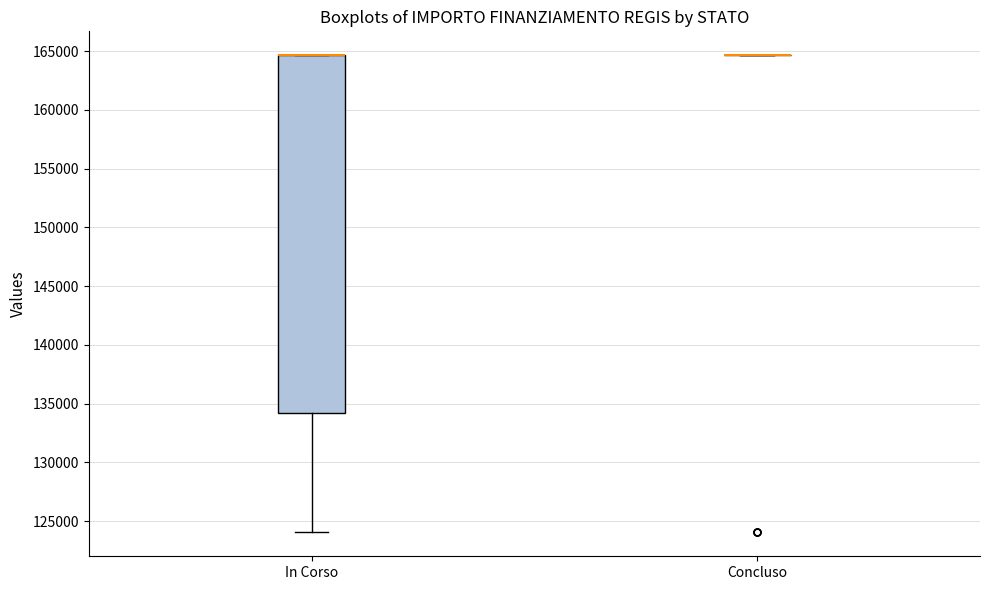

Where does the lower whisker of the box for In Corso end on the y-axis? The values are not printed on the chart, so give them approximately, as read against the axis.

124000